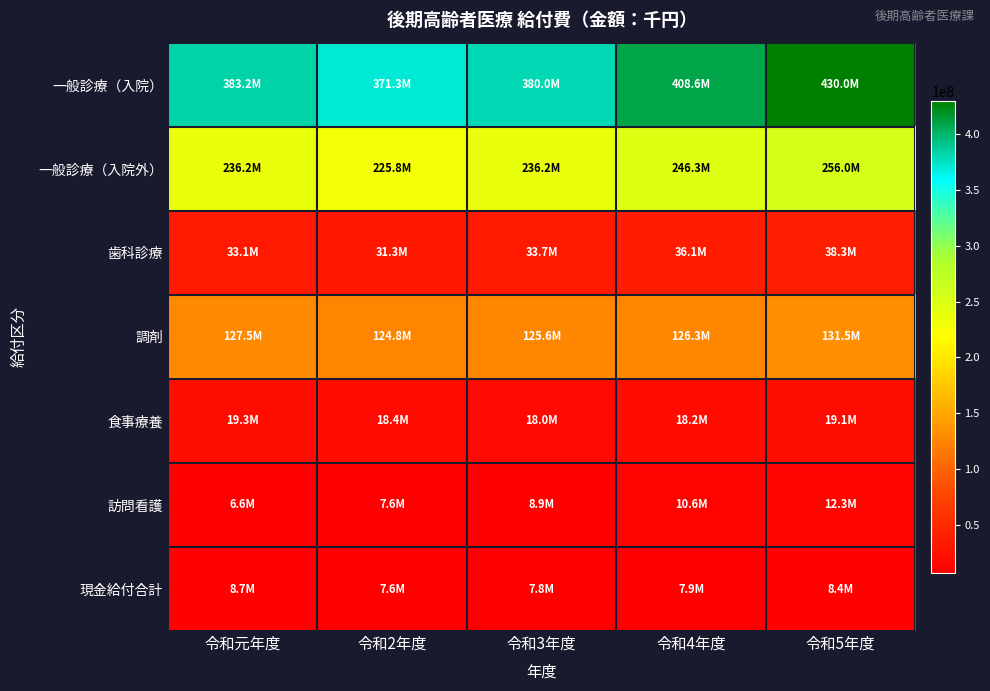

Which category has the highest value across all series?

令和5年度